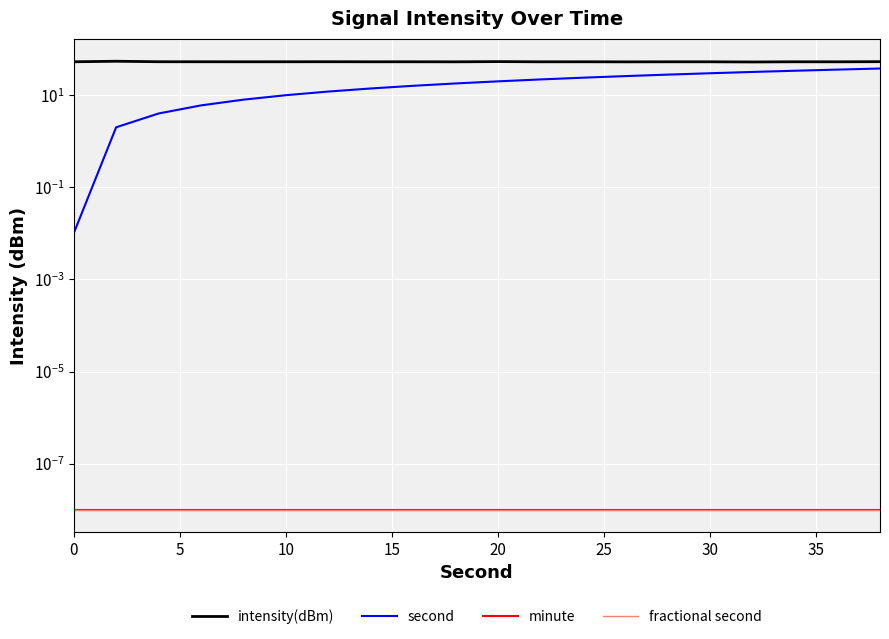

Reading right to left, what are all the values shown in this chart?

intensity(dBm): 53.5	53.1	53.2	52.7	53.2	53.1	53.0	53.2	53.1	53.7	53.1	53.2	53.2	53.3	53.2	53.2	53.3	53.3	54.6	53.2
second: 38.0	36.0	34.0	32.0	30.0	28.0	26.0	24.0	22.0	20.0	18.0	16.0	14.0	12.0	10.0	8.0	6.0	4.0	2.0	0.0
minute: 0.0	0.0	0.0	0.0	0.0	0.0	0.0	0.0	0.0	0.0	0.0	0.0	0.0	0.0	0.0	0.0	0.0	0.0	0.0	0.0
fractional second: 0.0	0.0	0.0	0.0	0.0	0.0	0.0	0.0	0.0	0.0	0.0	0.0	0.0	0.0	0.0	0.0	0.0	0.0	0.0	0.0